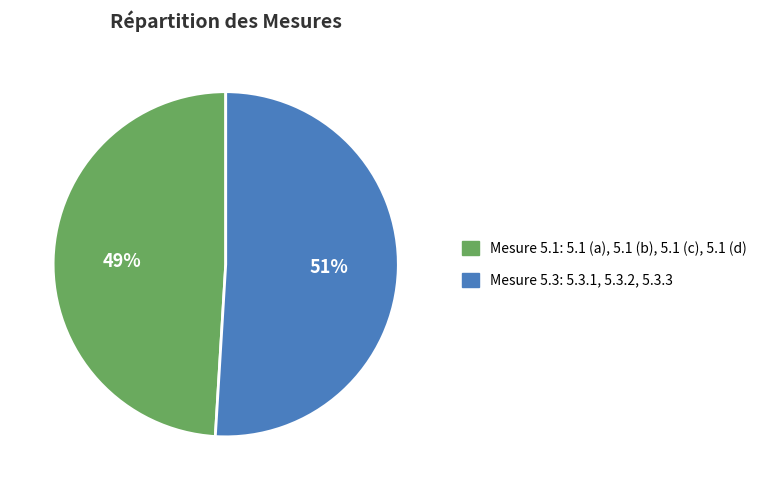

To the nearest percent, what is the average slice percentage?

50%